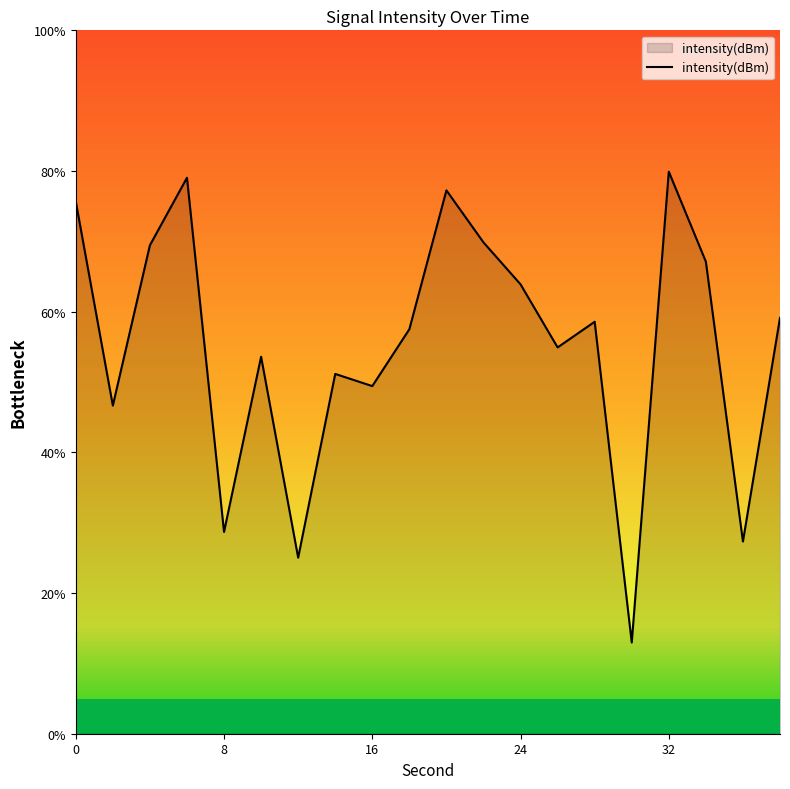

What is the minimum value shown in the chart?

13.0